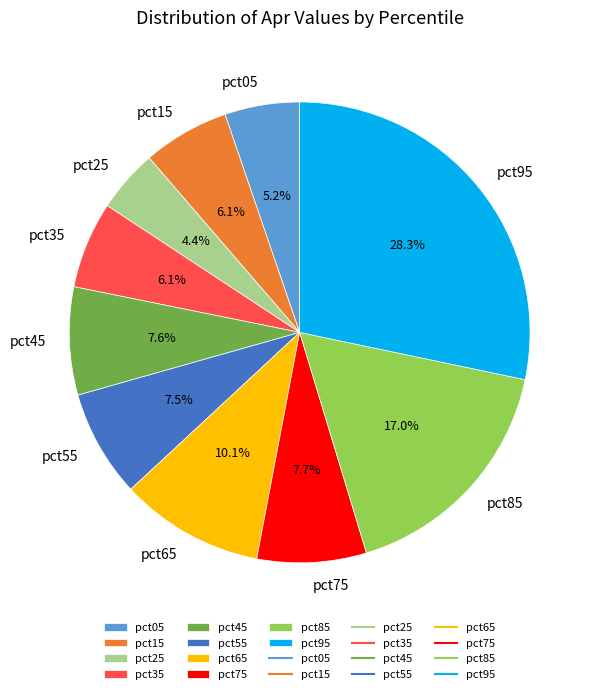

Is there any slice that represents more than half of the pie?

No